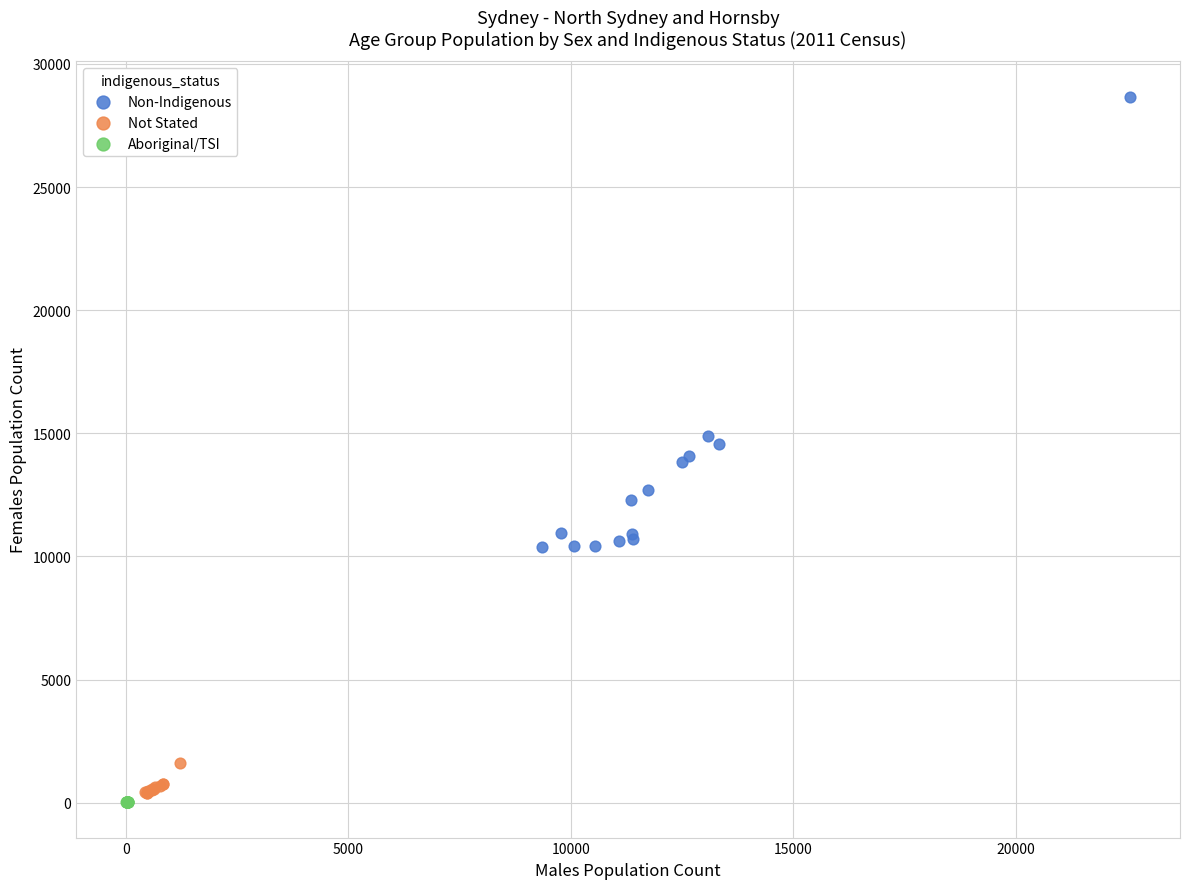

What are all the series names shown in the legend?

Non-Indigenous, Not Stated, Aboriginal/TSI